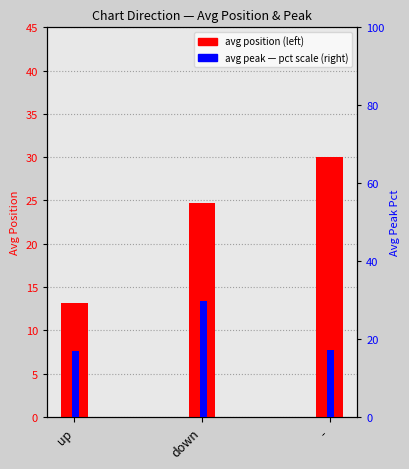

Reading left to right, extract all data points from this chart.

avg position: up=13.1	down=24.7	-=30.0
avg peak (pct scale): up=17.0	down=29.6	-=17.1